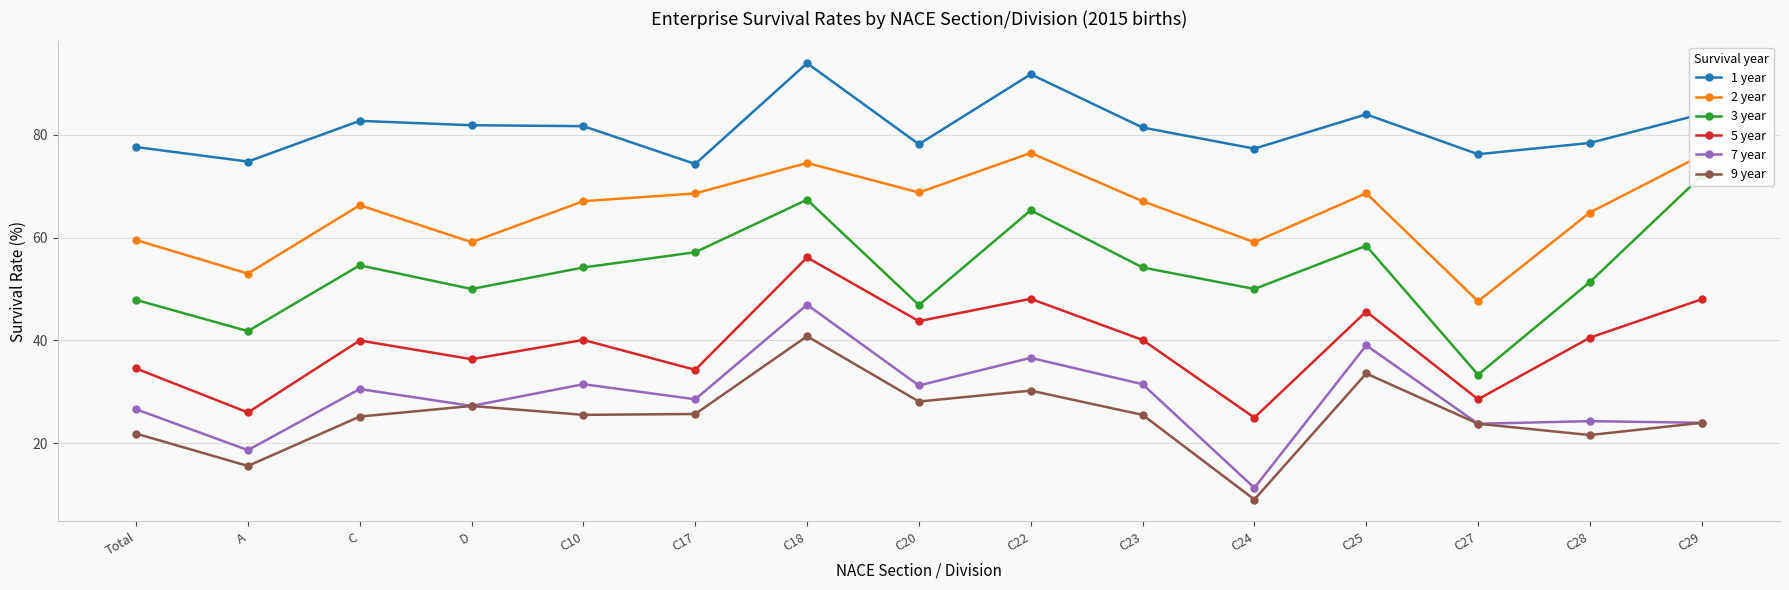

What is the minimum value for 1 year?

74.3